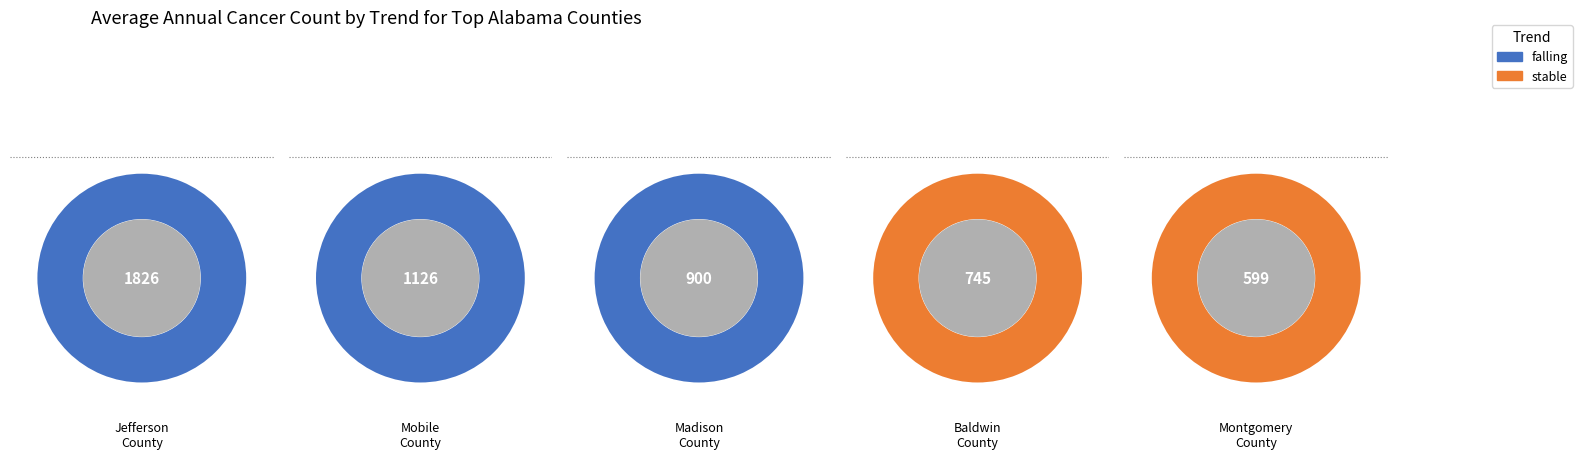

Is it true that 1 is 39% of the pie?

False